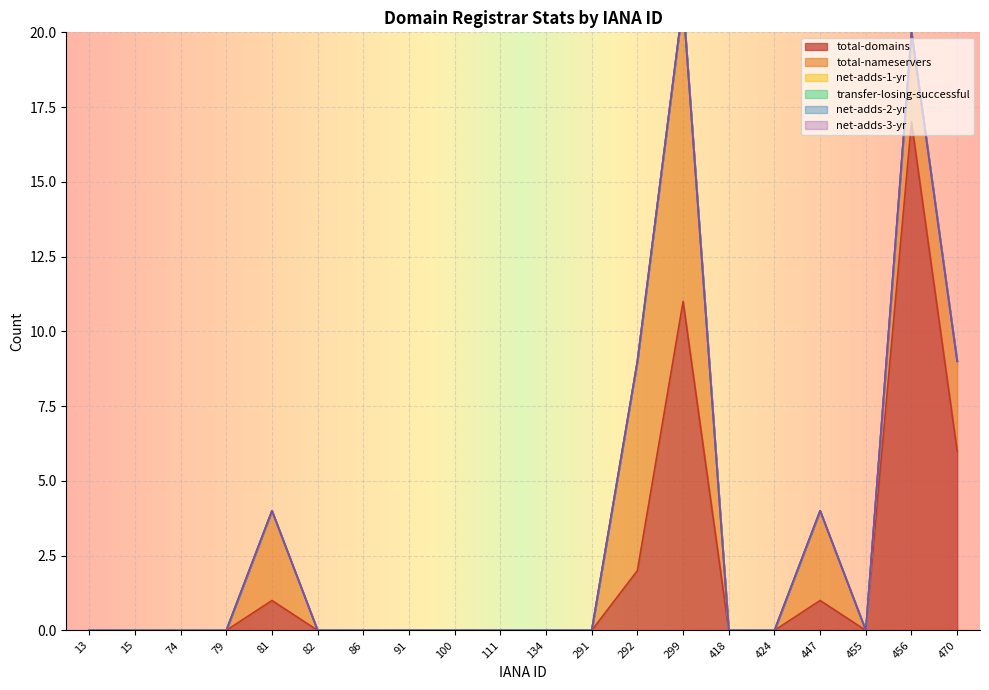

What are all the series names shown in the legend?

total-domains, total-nameservers, net-adds-1-yr, transfer-losing-successful, net-adds-2-yr, net-adds-3-yr